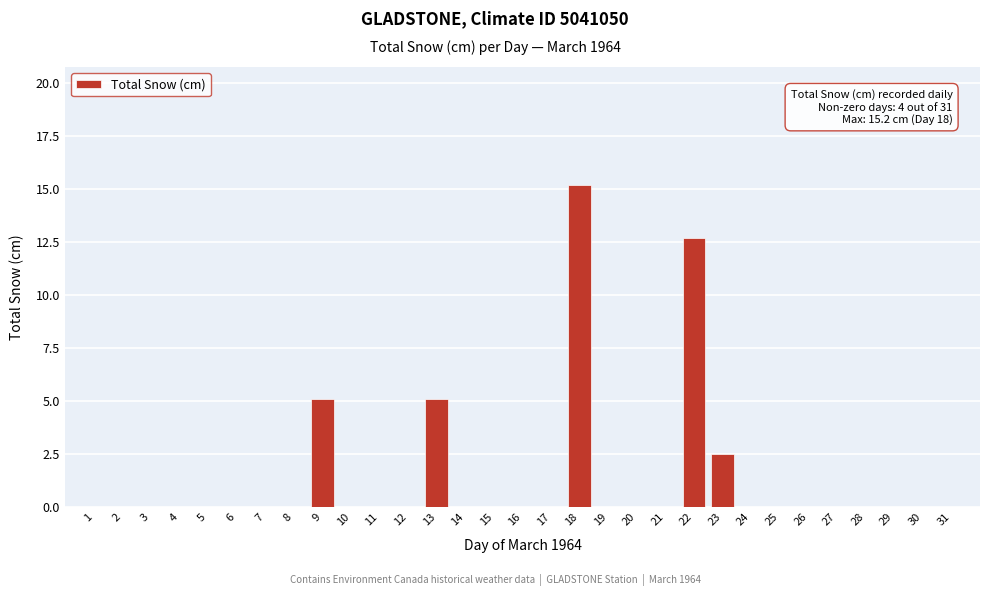

What is the sum of all values?

40.6